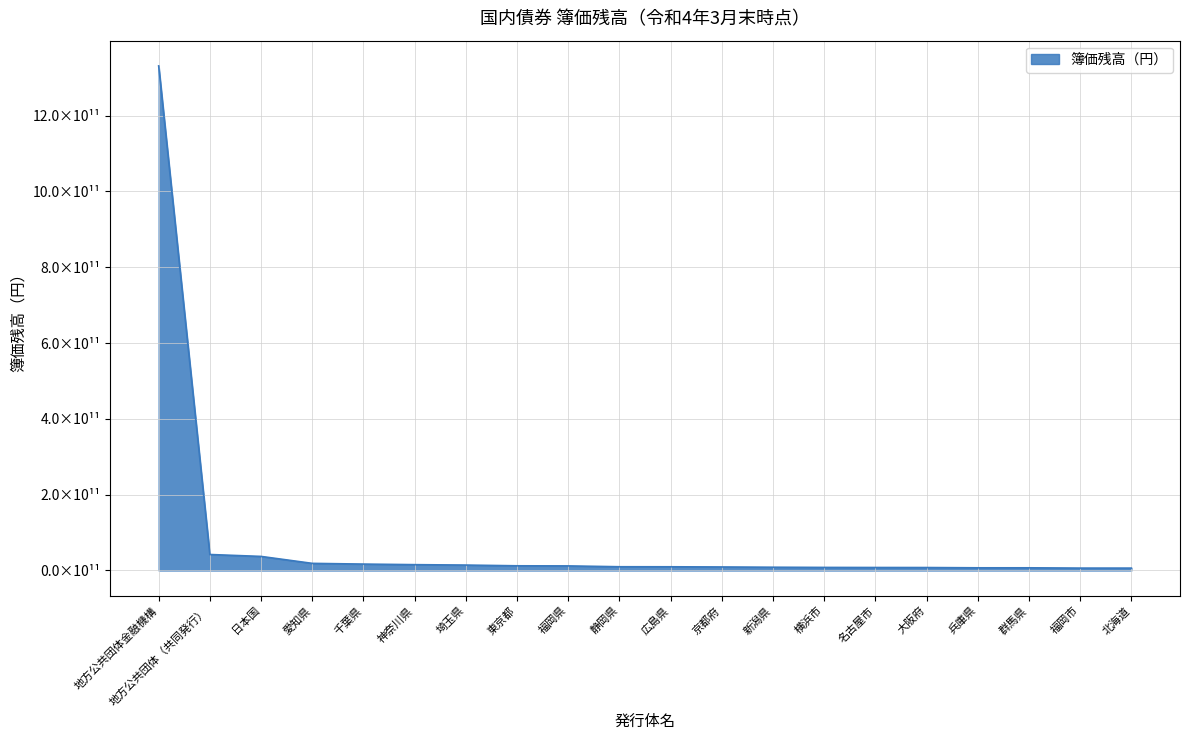

Reading right to left, transcribe all the data shown in this chart.

6200035101	6206659742	7004238567	7005115898	7697215092	7804208342	8004374821	8503139568	9202461744	9698399399	9804893606	12008780245	12302186678	14213195231	15307719085	16811937279	18714158415	37045436624	42105219744	1331093716947